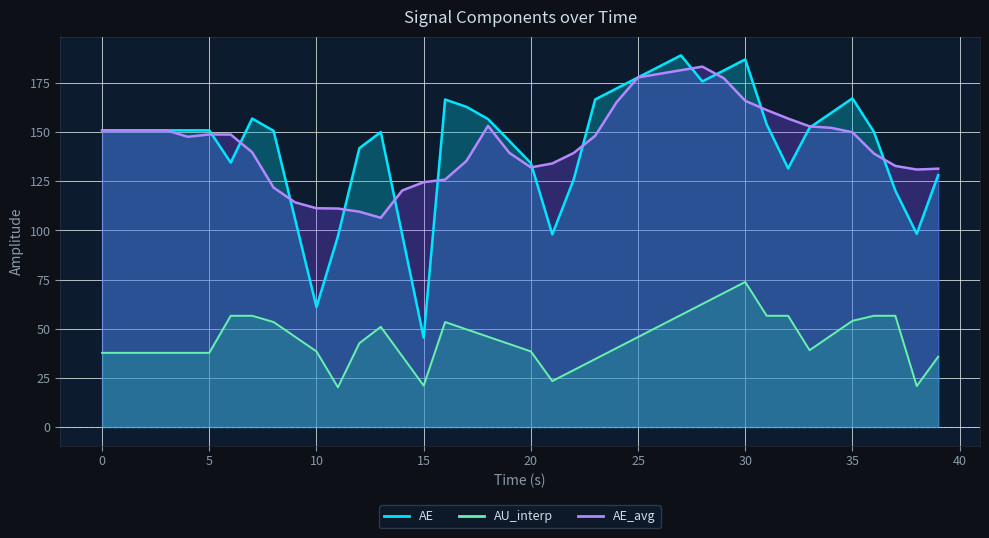

Which series has the largest total across all categories?

AE_avg